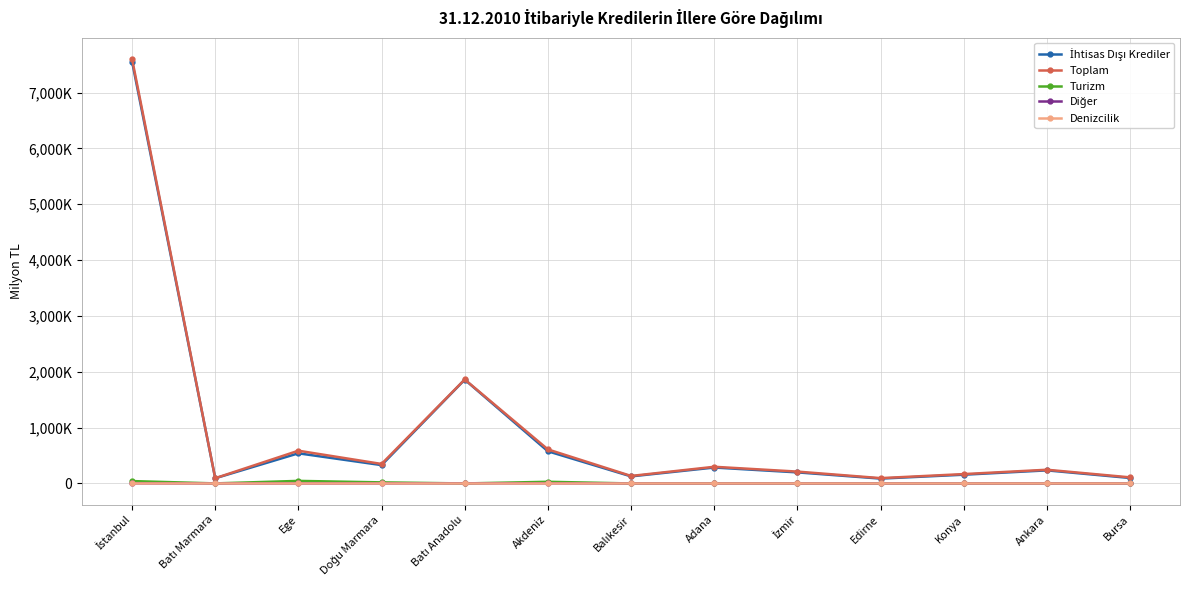

What is the difference between the second highest and minimum values in the İhtisas Dışı Krediler series?

1771.6